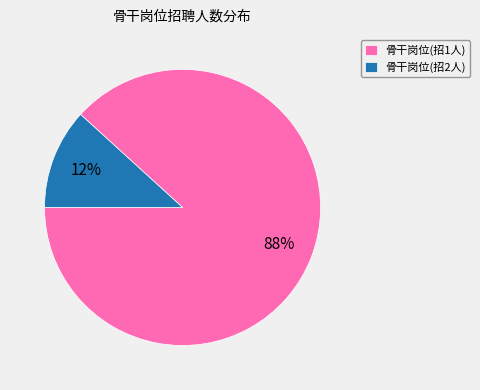

What is the smallest slice in the pie chart?

骨干岗位(招2人)